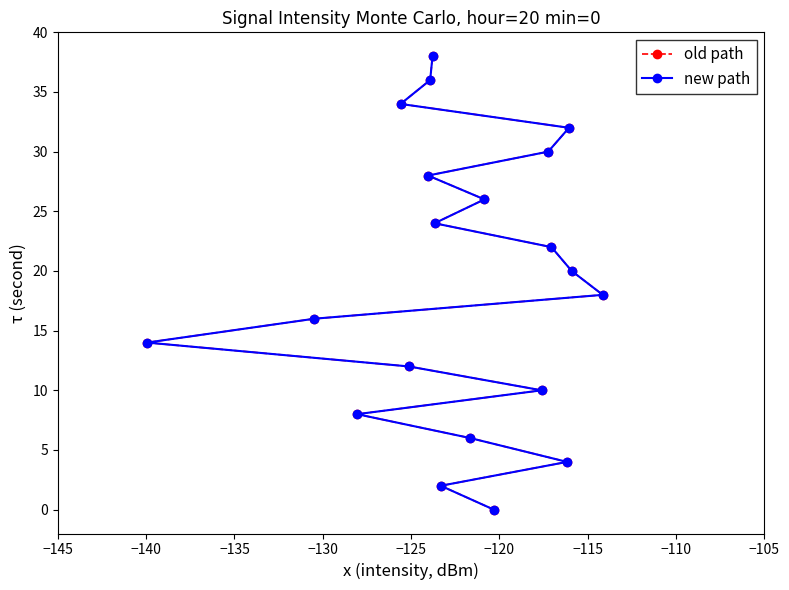

What is the sum of the new path values at −110 and −115?

26